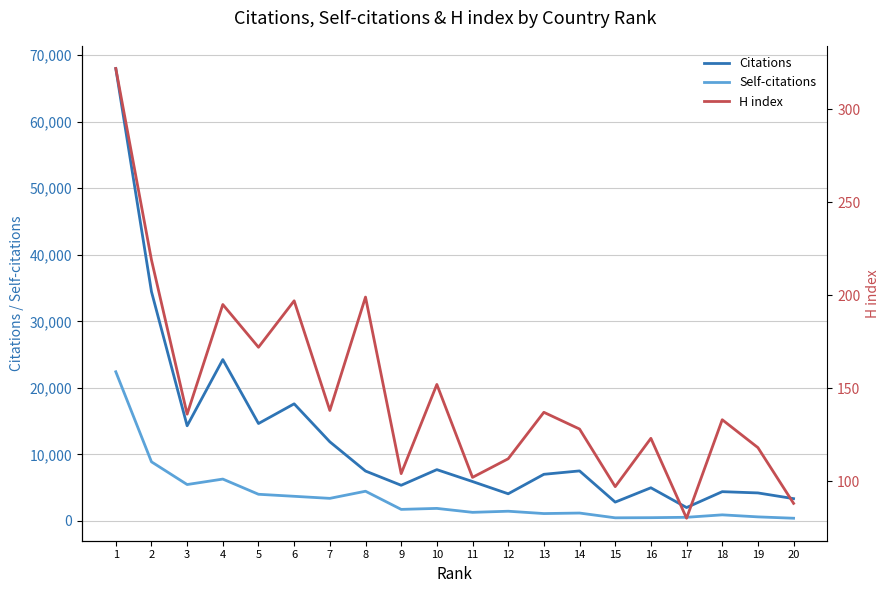

True or false: Self-citations and H index cross at least once.

False